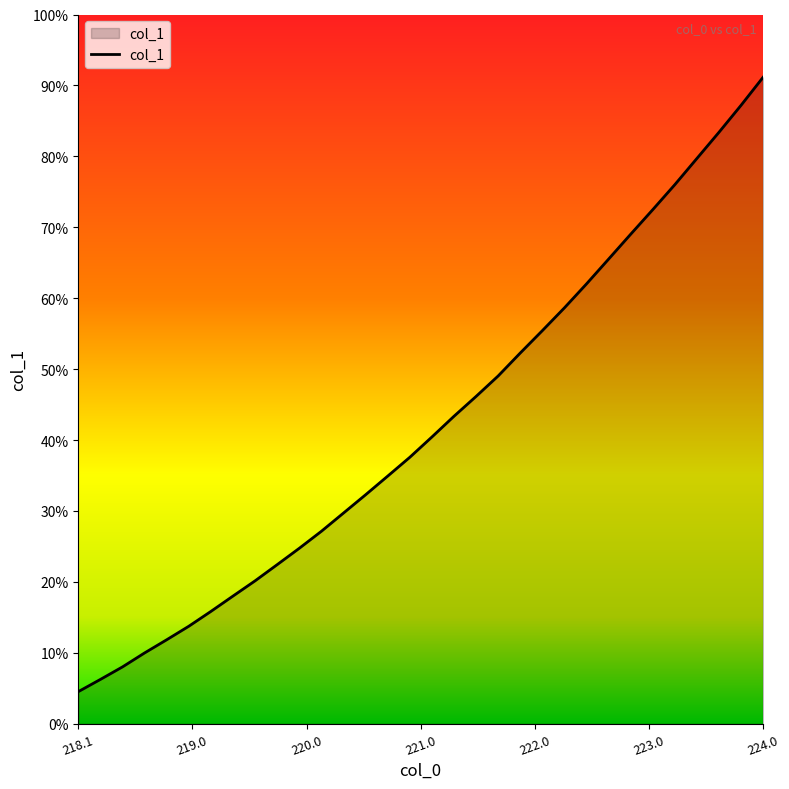

Does the chart have visible grid lines?

No